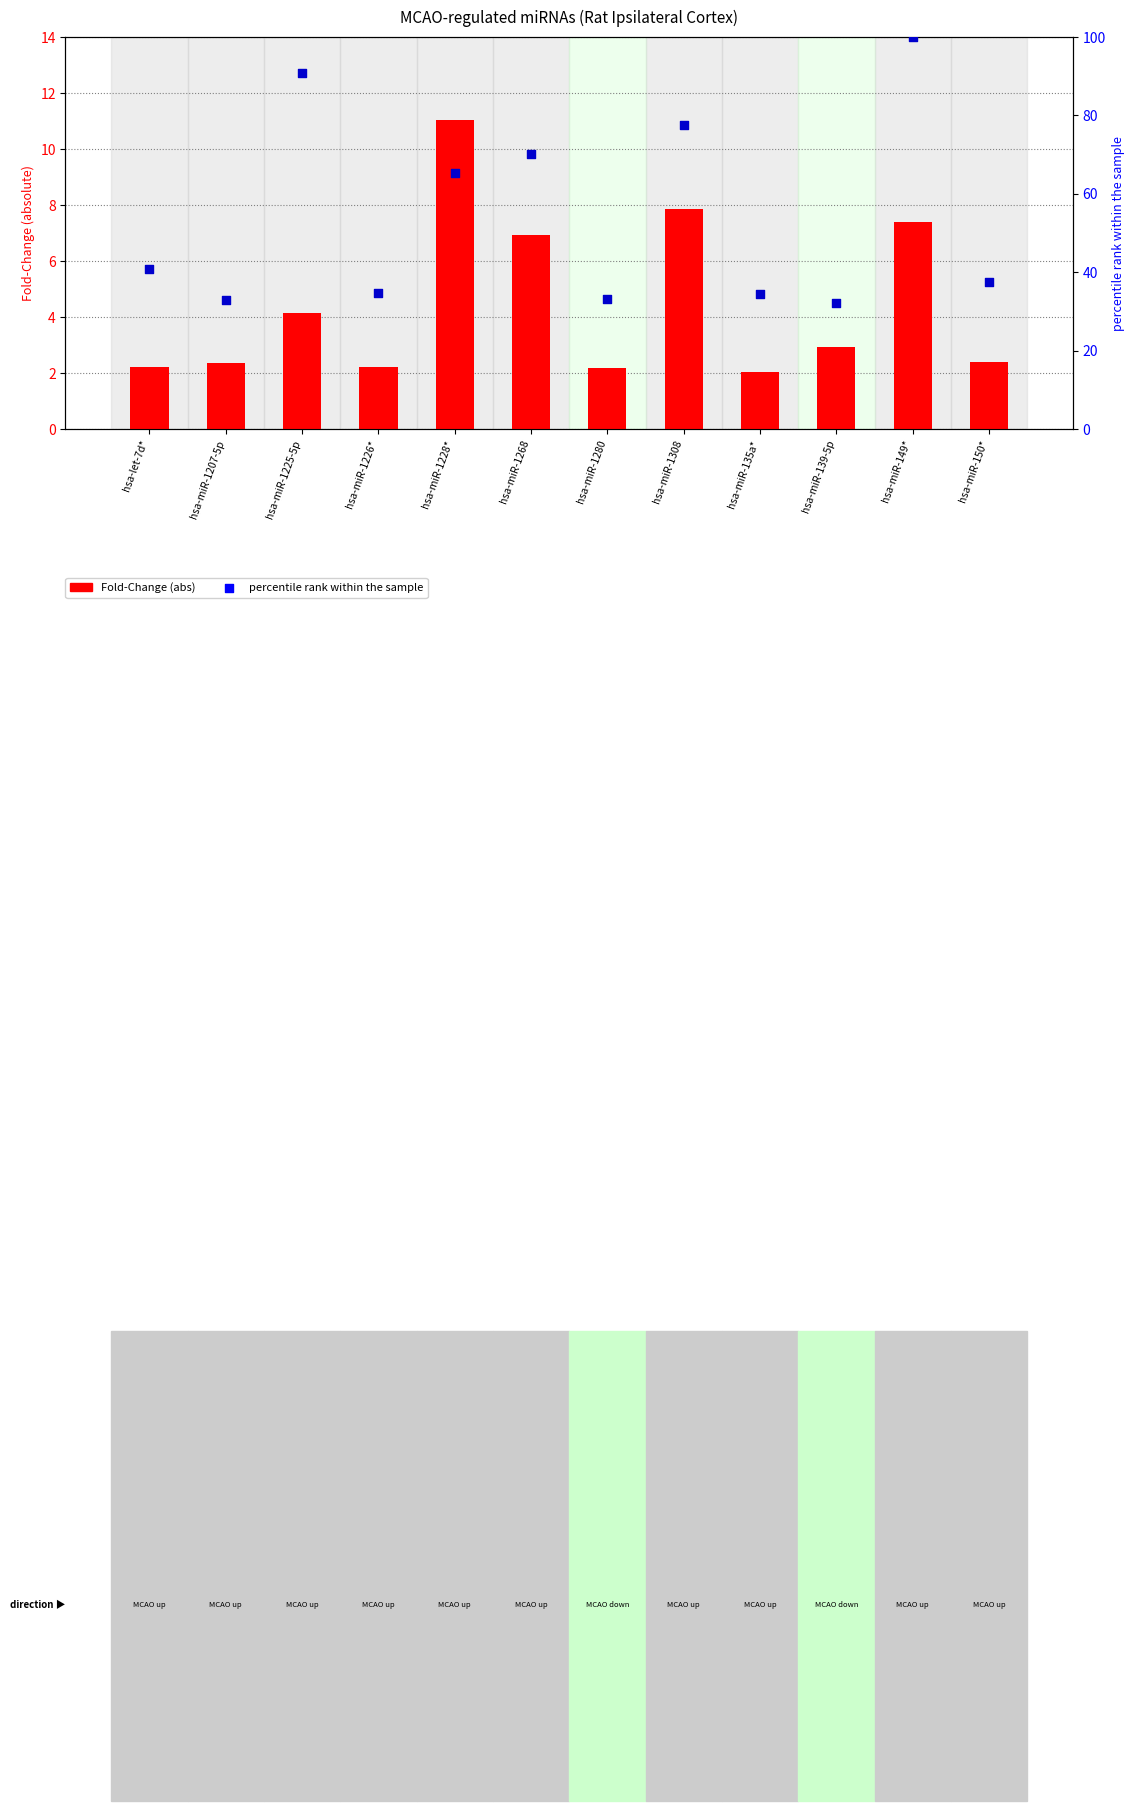

Which series contains the lowest Y value?

Fold-Change (abs)